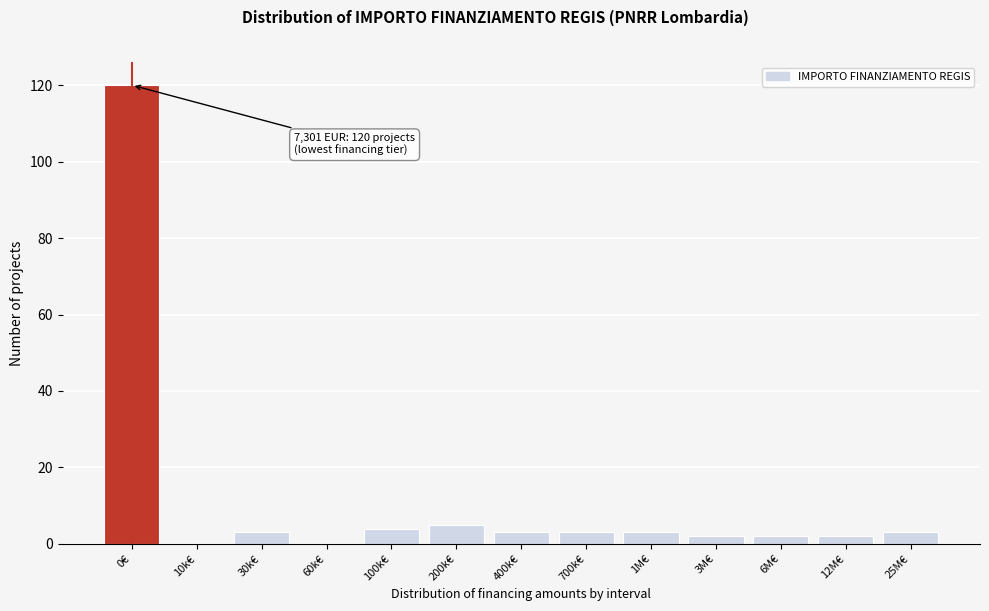

Reading left to right, list all the values displayed in this chart.

0€=120	10k€=0	30k€=3	60k€=0	100k€=4	200k€=5	400k€=3	700k€=3	1M€=3	3M€=2	6M€=2	12M€=2	25M€=3